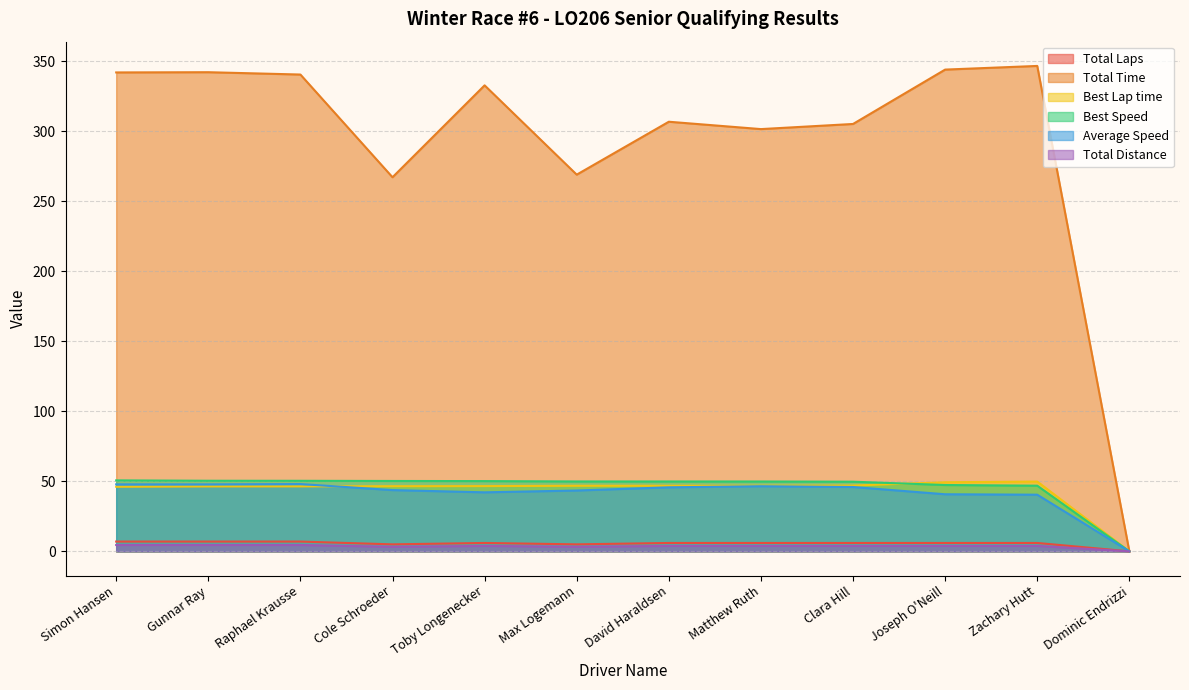

How many interior local valleys does the Total Laps series have?

2